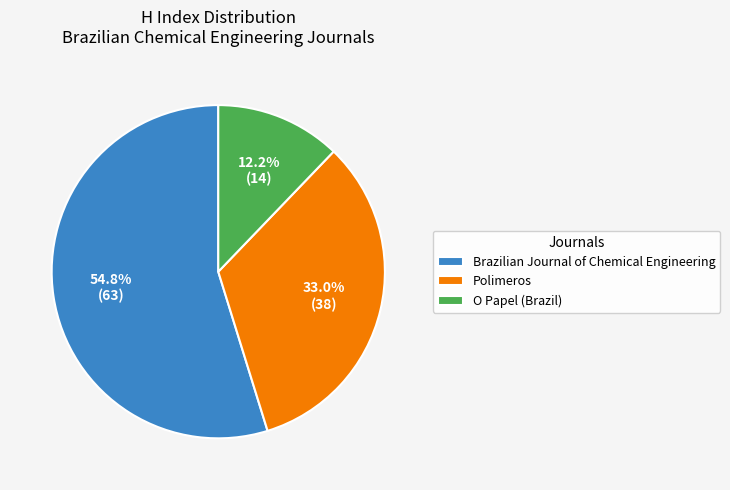

Rank the categories by value from lowest to highest.

O Papel (Brazil), Polimeros, Brazilian Journal of Chemical Engineering